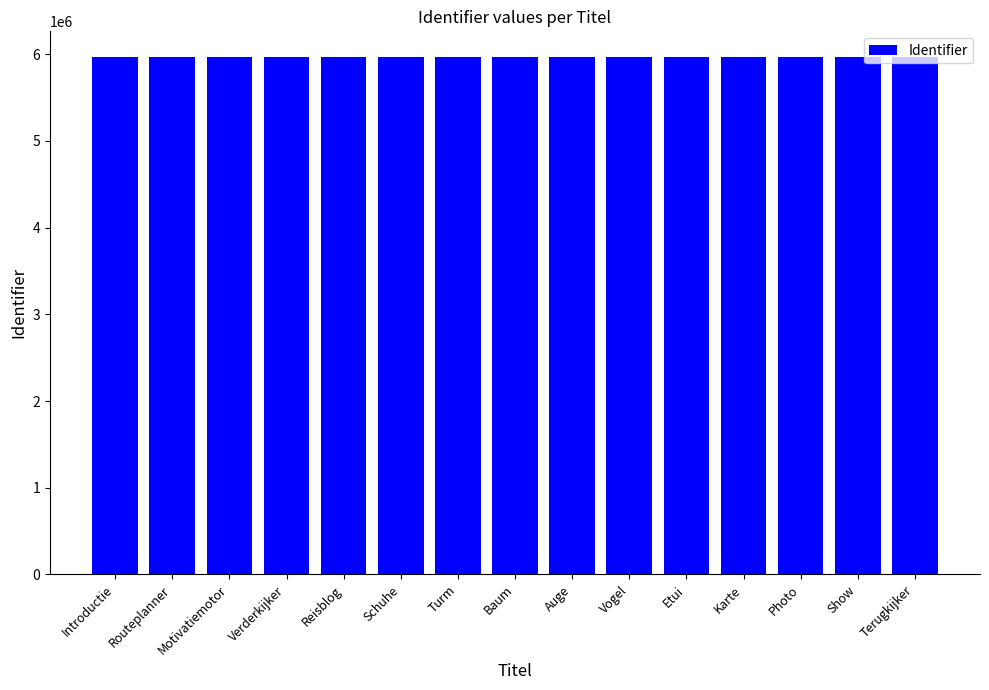

What is the difference between the maximum and minimum values?

68